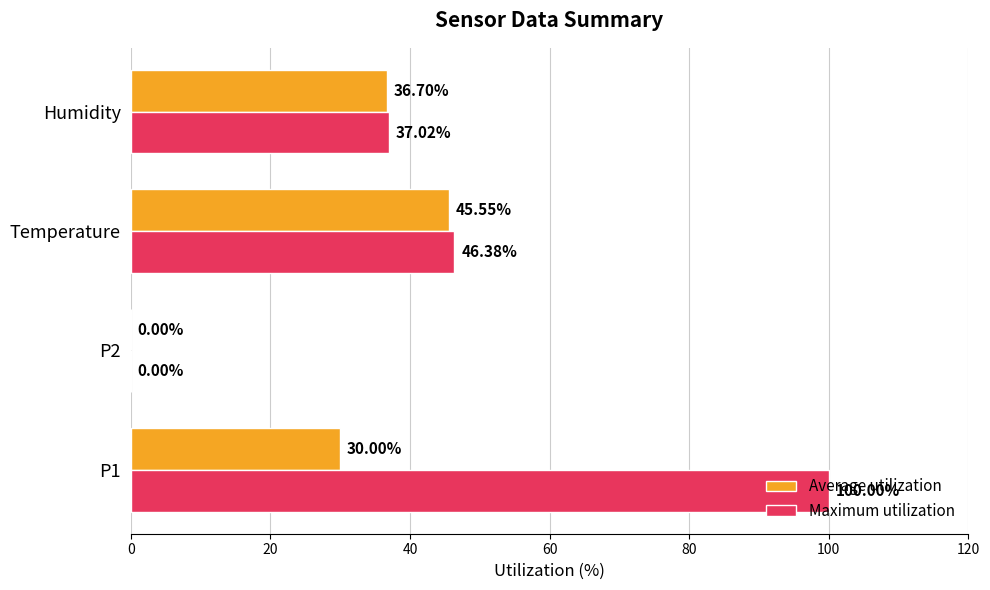

Which series changed the most between P1 and Temperature?

Maximum utilization